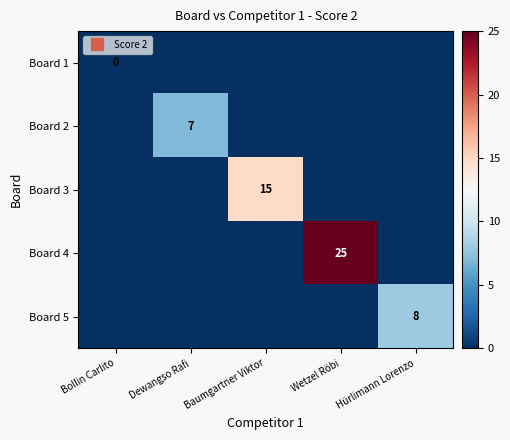

Is it true that Board 4 equals 10 at Hürlimann Lorenzo?

False